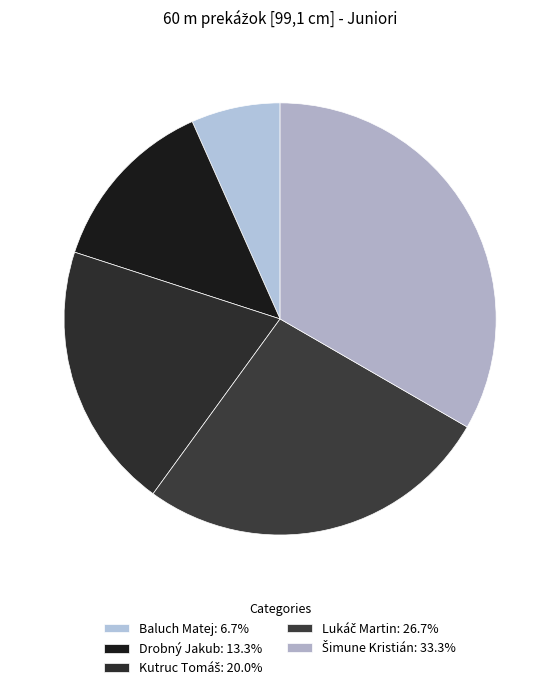

Is there any slice that represents more than half of the pie?

No